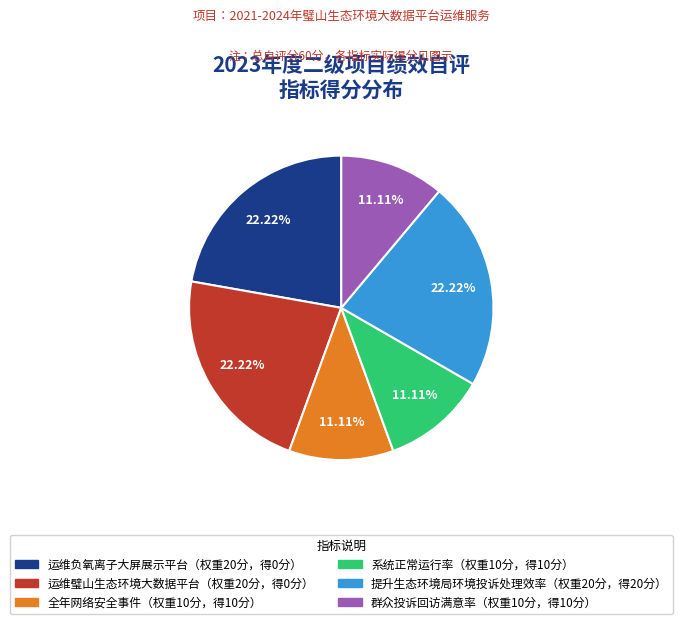

To the nearest percent, what is the difference between the largest and smallest slice percentages?

11%